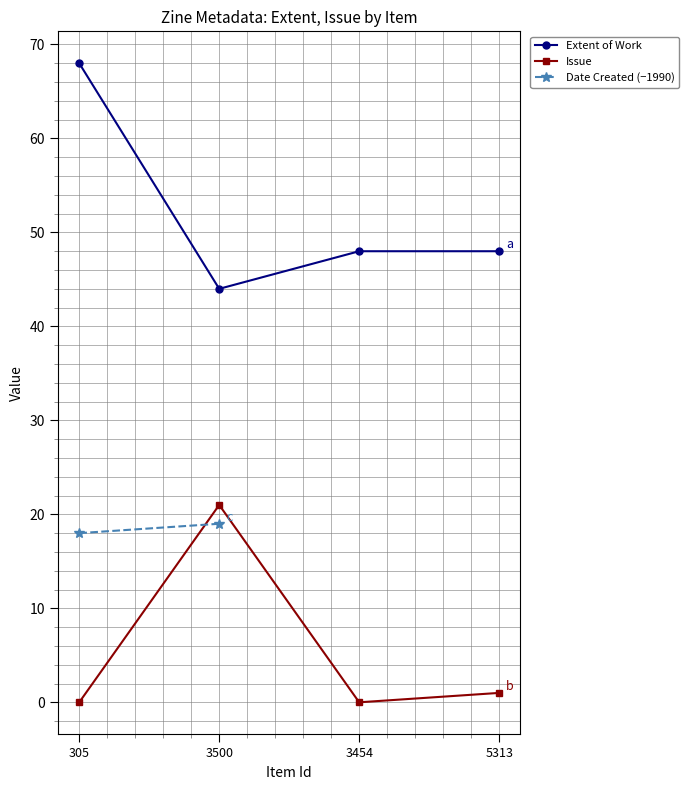

Count the number of categories in the chart.

4